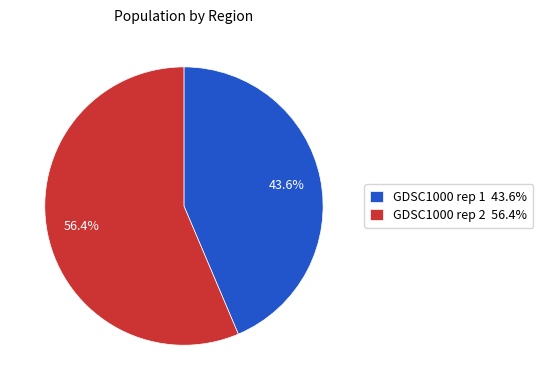

To the nearest percent, what portion does GDSC1000 rep 2 represent?

56%